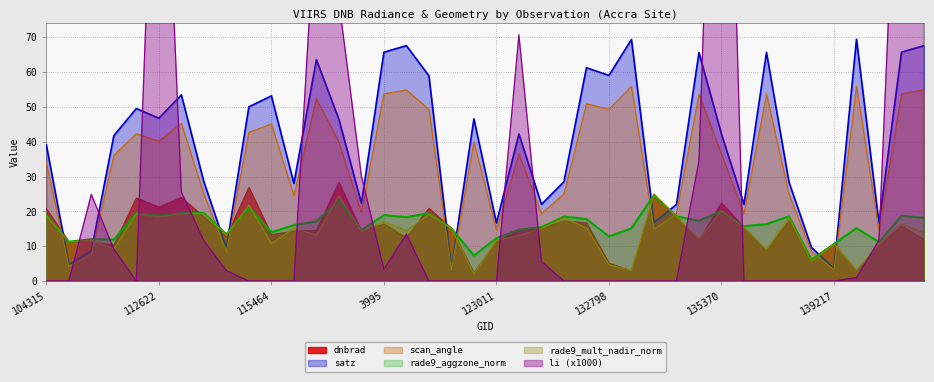

At which category is the sum across all series the highest?

135370